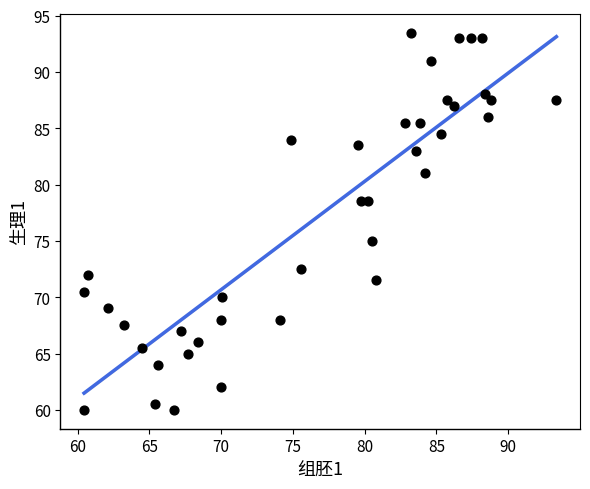

What is the range of X values (max minus min)?

32.9